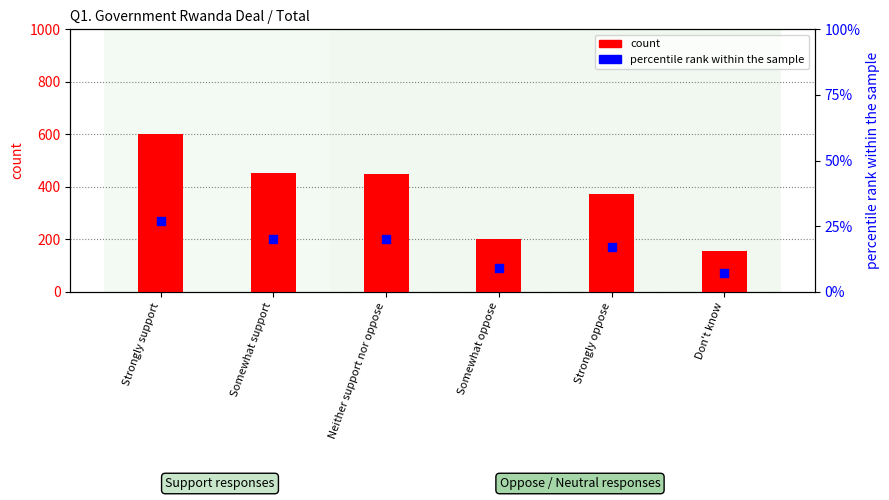

Is the value of percentile rank within the sample at Strongly support greater than the value of count at Somewhat support?

No